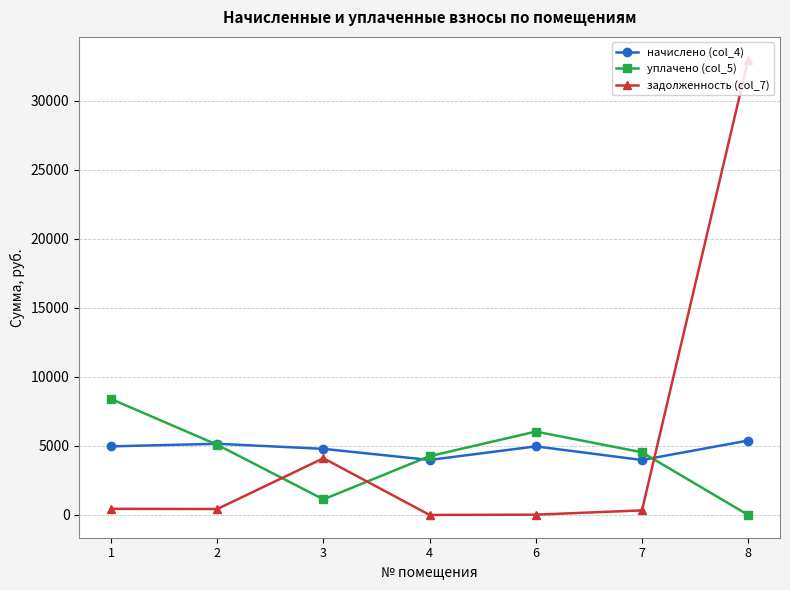

Is the value of уплачено (col_5) at 6 greater than the value of задолженность (col_7) at 6?

Yes